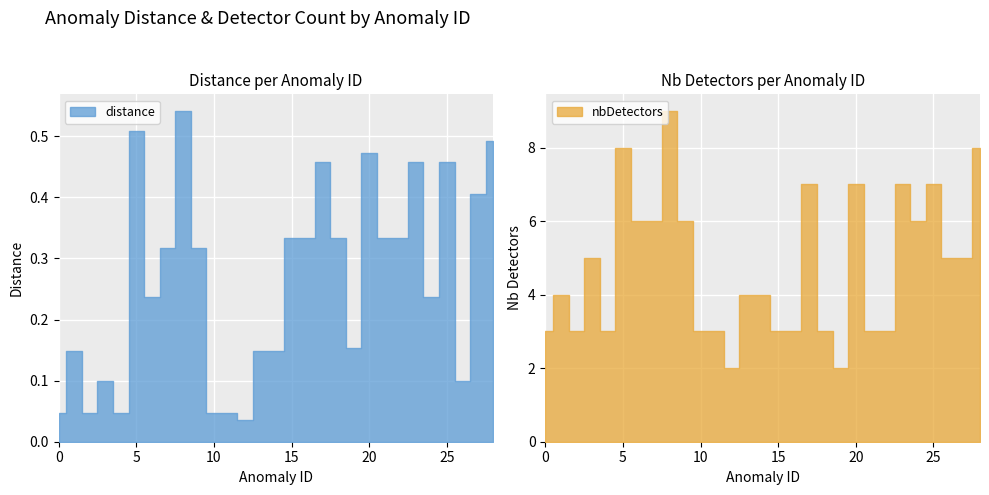

In nbDetectors, how many points are lower than both neighbors (excluding endpoints)?

5